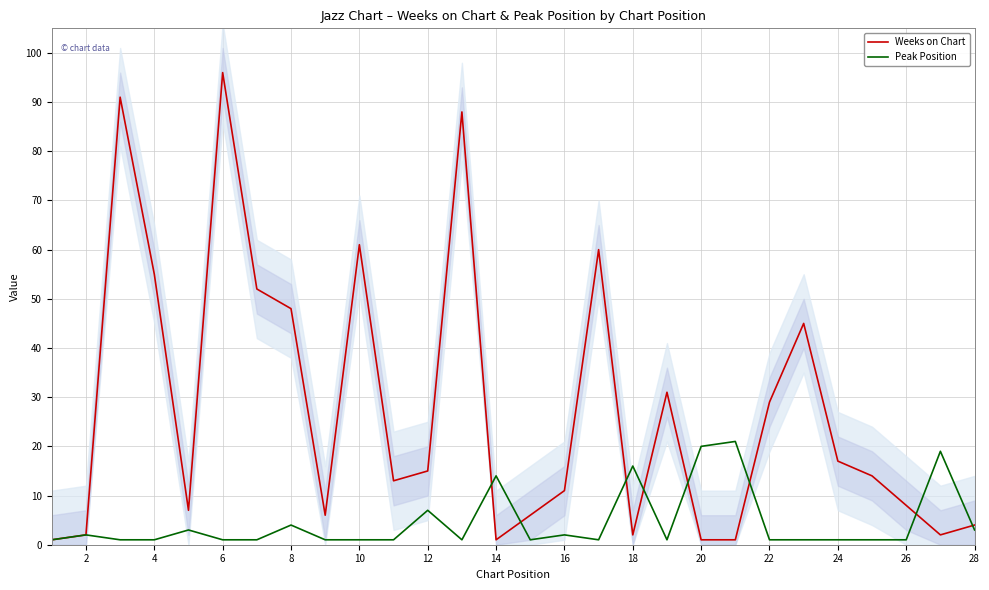

The value of Weeks on Chart at 24 is 17. True or false?

True